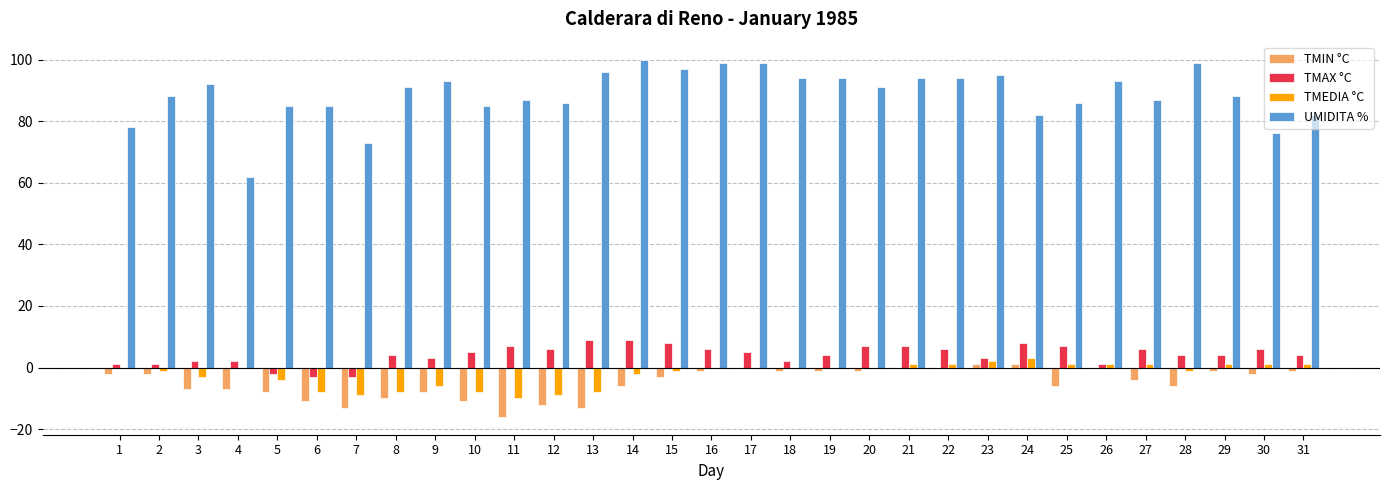

Which series has the largest range (max minus min)?

UMIDITA %